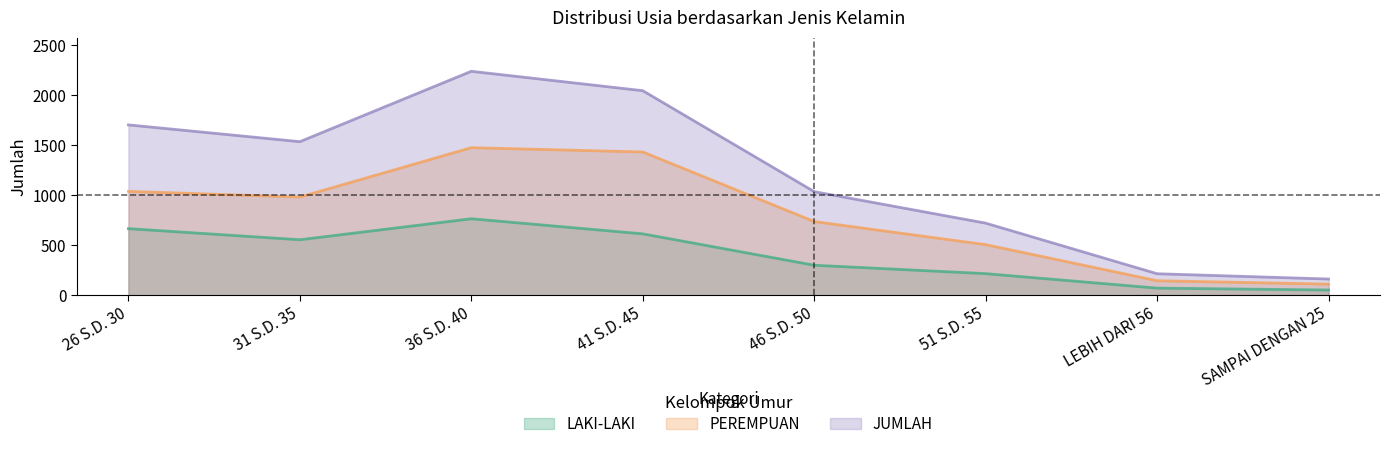

Does the chart display data point markers on the line(s)?

No